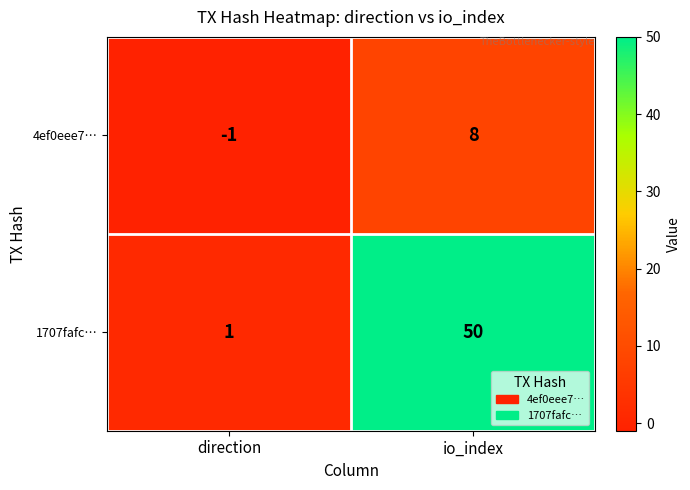

Rank the series by their average value, from lowest to highest.

4ef0eee7…, 1707fafc…